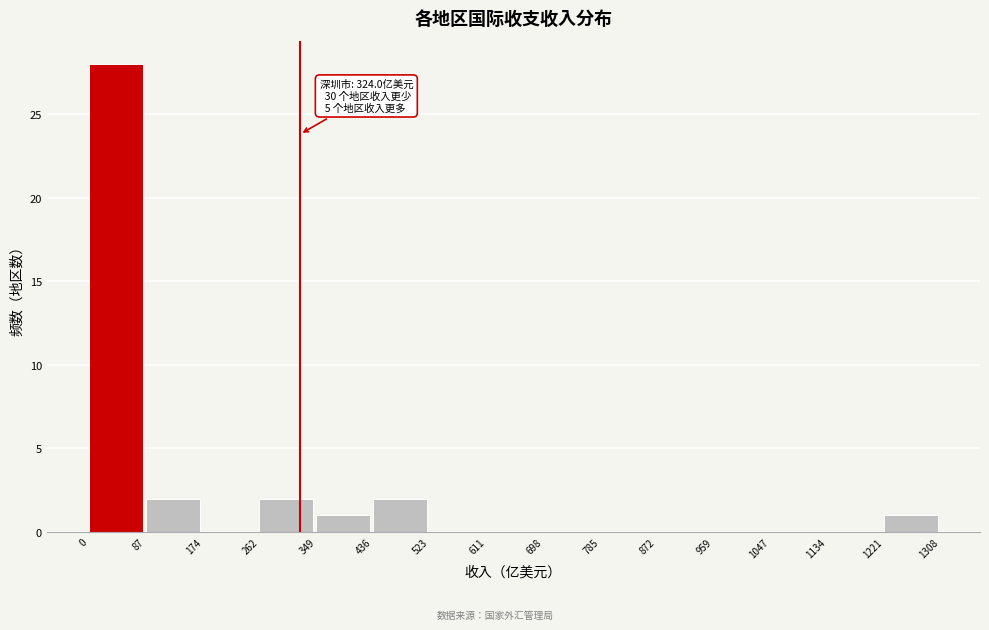

Over which range of the x-axis is the bar tallest?

0 to 87